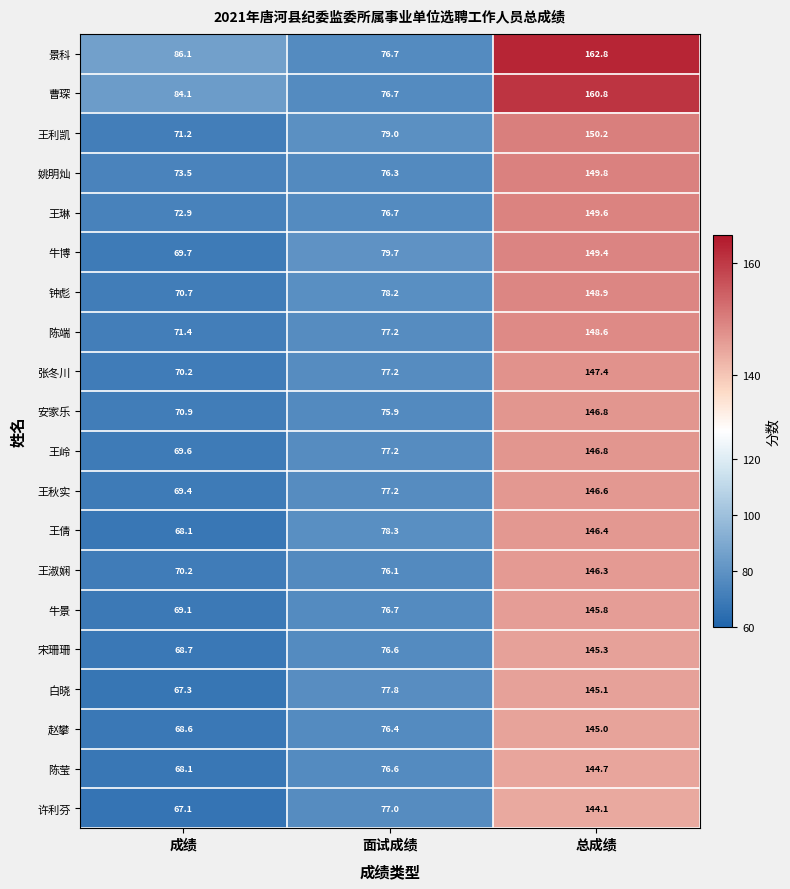

Is it true that 安家乐 equals 70.9 at 成绩?

True